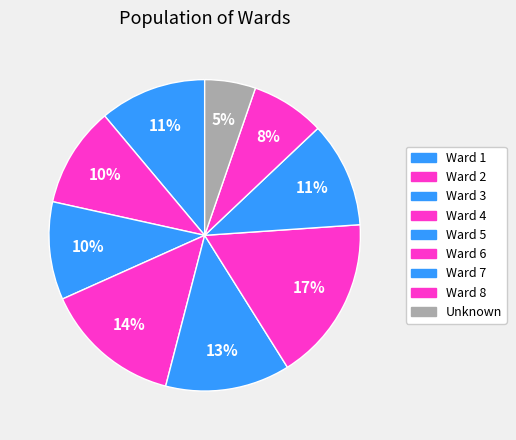

Is it true that Ward 3 is 10% of the pie?

True